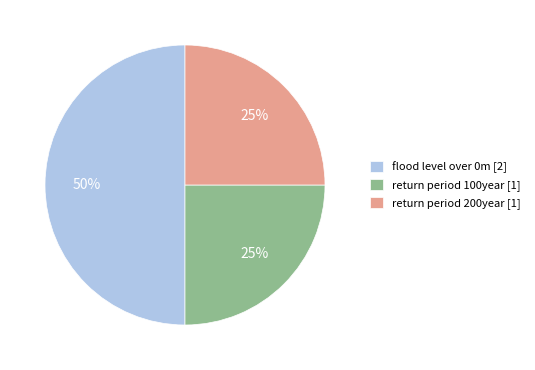

Do flood level over 0m [2] and return period 100year [1] together represent more than half of the pie?

Yes